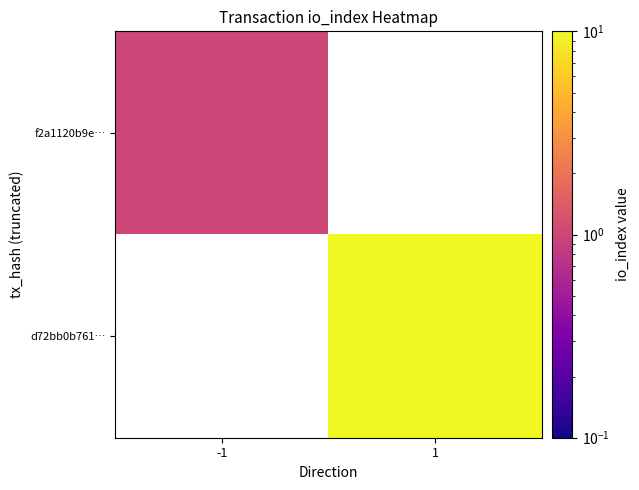

At which category does the chart reach its peak across all series?

1